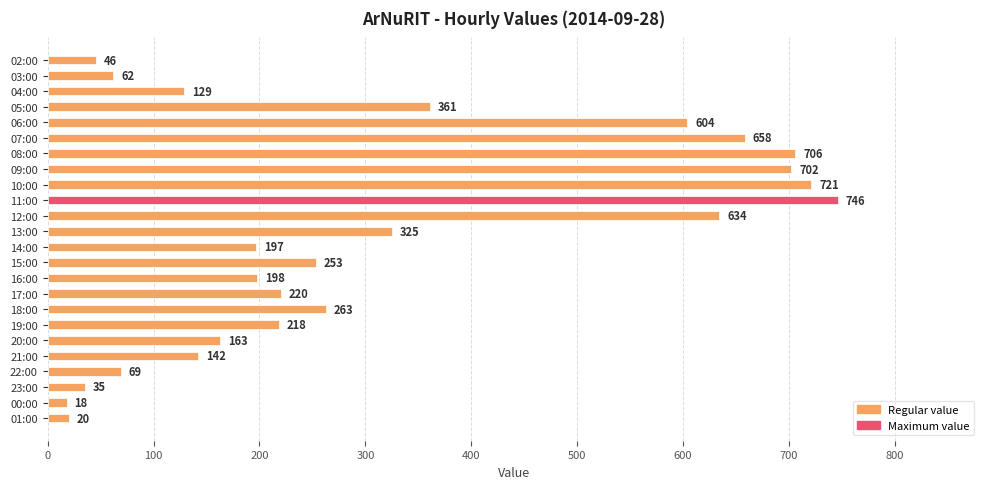

The chart shows a value of 424 at 10:00. True or false?

False